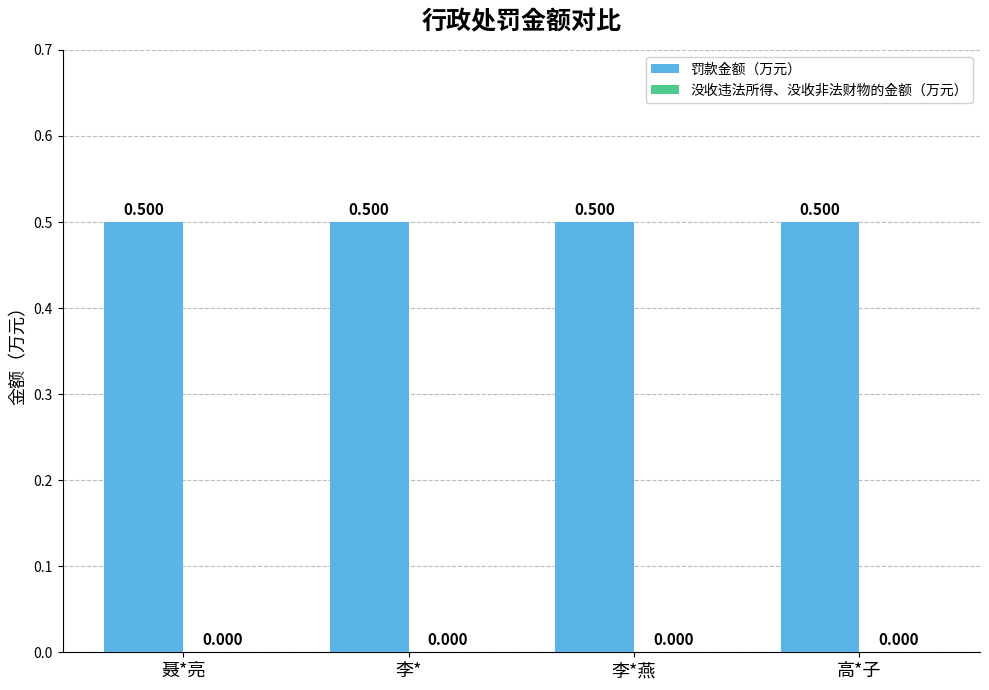

Rank the series by their maximum value, from lowest to highest.

没收违法所得、没收非法财物的金额（万元）, 罚款金额（万元）